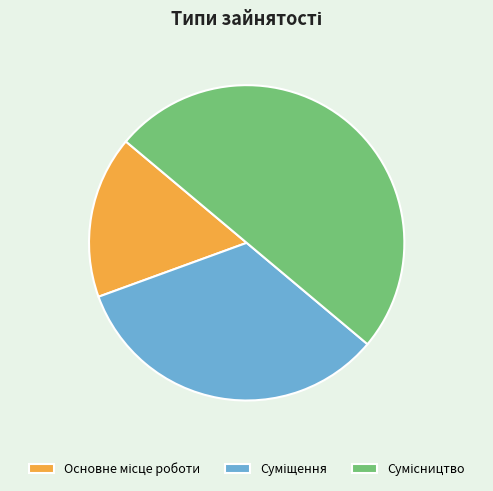

To the nearest percent, what percentage of the pie is Суміщення?

33%